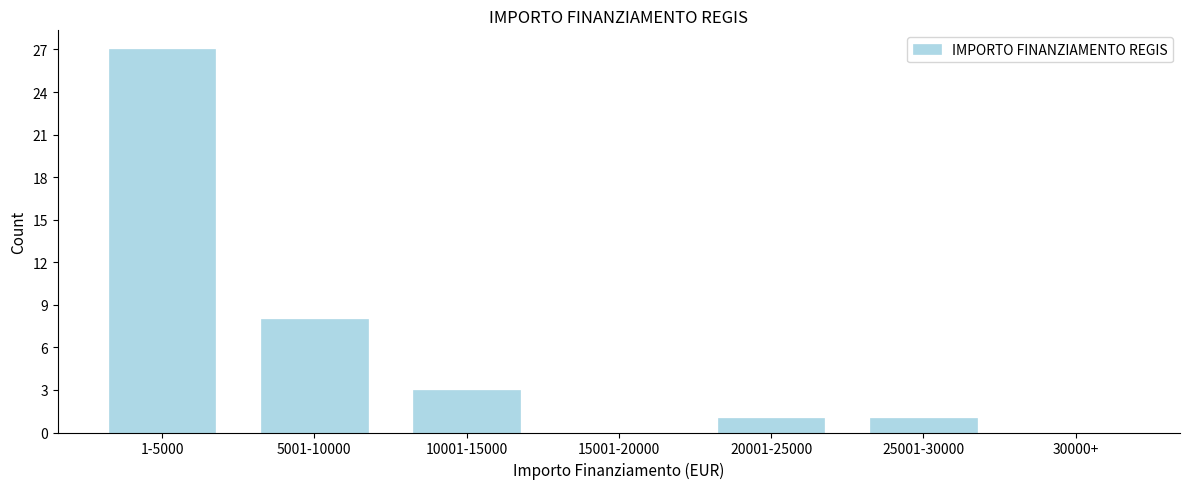

Reading right to left, what are all the values shown in this chart?

30000+=0	25001-30000=1	20001-25000=1	15001-20000=0	10001-15000=3	5001-10000=8	1-5000=27